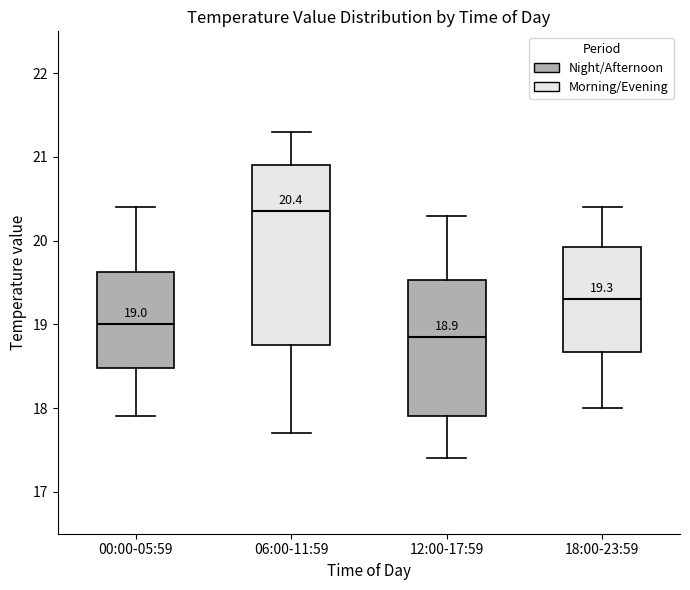

Which box is the tallest, from its lower edge to its upper edge?

06:00-11:59